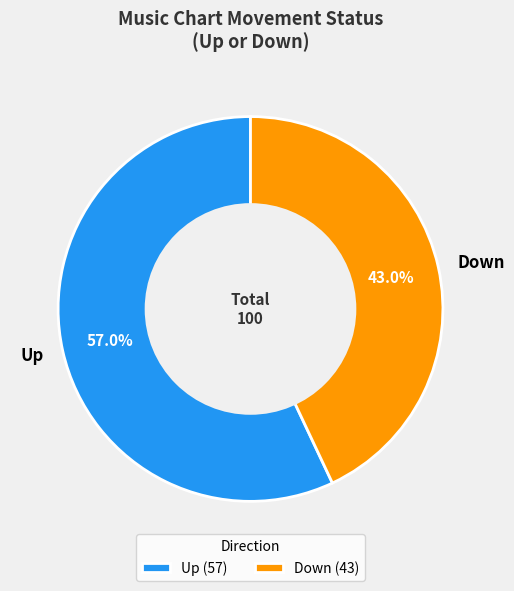

The Down slice represents 43% of the pie. True or false?

True